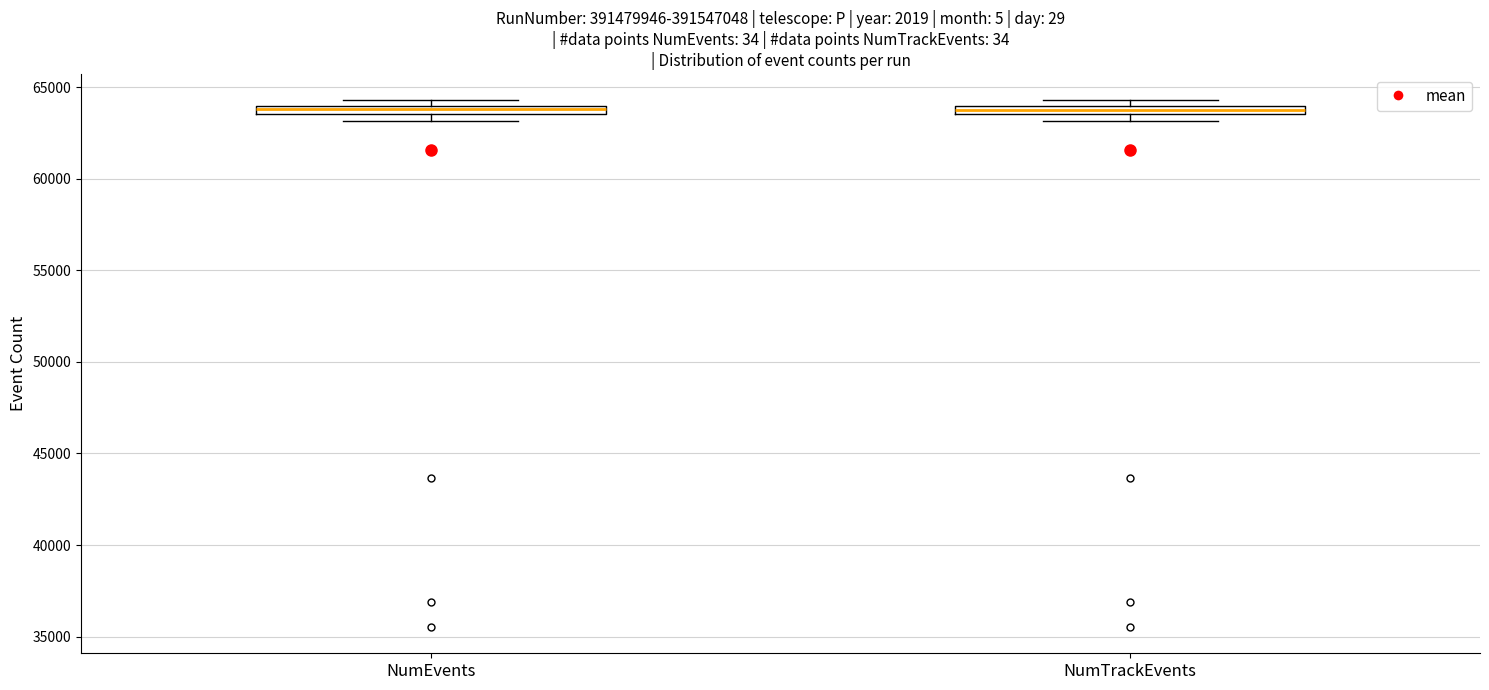

Where is the upper edge of the box for NumEvents on the y-axis? The values are not printed on the chart, so give them approximately, as read against the axis.

64000